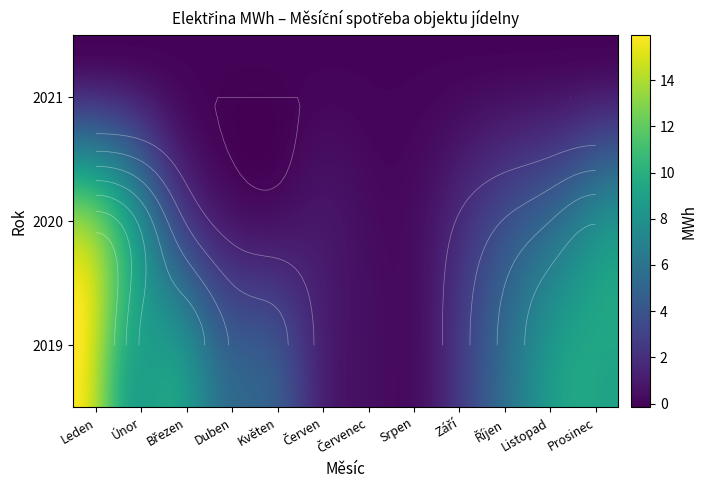

Reading left to right, what are all the values shown in this chart?

2019: Leden=15.7	Únor=9.7	Březen=9.1	Duben=5.8	Květen=4.6	Červen=1.4	Červenec=0.5	Srpen=0.5	Září=3.2	Říjen=6.6	Listopad=9.2	Prosinec=9.1
2020: Leden=13.1	Únor=9.4	Březen=3.8	Duben=1.1	Květen=0.6	Červen=0.8	Červenec=0.3	Srpen=0.5	Září=2.2	Říjen=4.1	Listopad=6.0	Prosinec=7.9
2021: Leden=0.0	Únor=0.0	Březen=0.0	Duben=0.0	Květen=0.0	Červen=0.0	Červenec=0.0	Srpen=0.0	Září=0.0	Říjen=0.0	Listopad=0.0	Prosinec=0.0